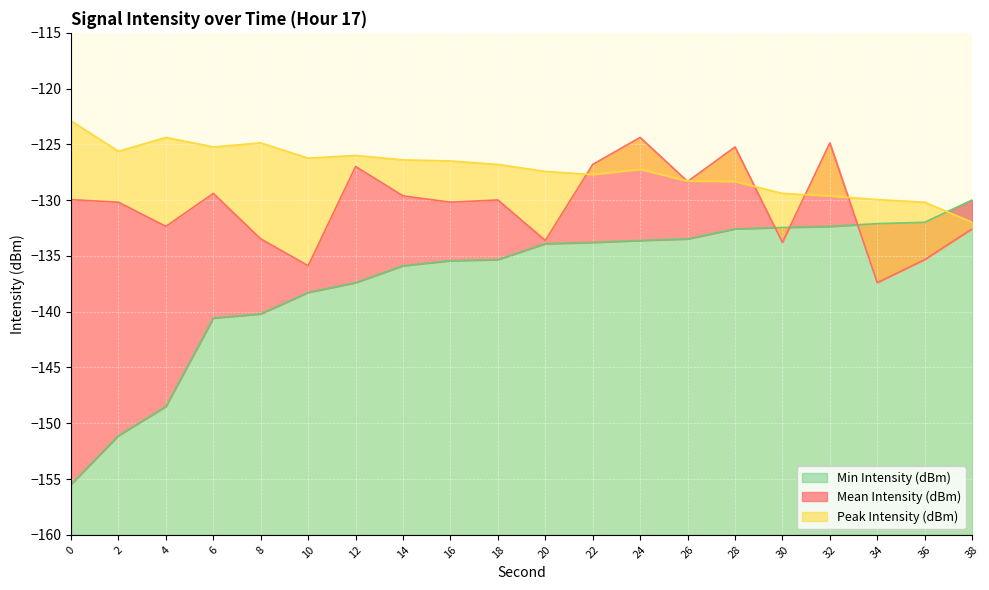

Reading left to right, transcribe all the data shown in this chart.

Mean Intensity (dBm): 0=-130.0	2=-130.2	4=-132.4	6=-129.4	8=-133.5	10=-135.9	12=-127.0	14=-129.6	16=-130.2	18=-130.0	20=-133.6	22=-126.8	24=-124.4	26=-128.3	28=-125.2	30=-133.8	32=-124.9	34=-137.4	36=-135.3	38=-132.6
Peak Intensity (dBm): 0=-122.9	2=-125.6	4=-124.4	6=-125.2	8=-124.9	10=-126.2	12=-126.0	14=-126.4	16=-126.5	18=-126.8	20=-127.4	22=-127.7	24=-127.2	26=-128.3	28=-128.3	30=-129.4	32=-129.6	34=-130.0	36=-130.2	38=-132.0
Min Intensity (dBm): 0=-155.5	2=-151.1	4=-148.5	6=-140.6	8=-140.2	10=-138.3	12=-137.4	14=-135.9	16=-135.4	18=-135.3	20=-133.9	22=-133.8	24=-133.6	26=-133.5	28=-132.6	30=-132.4	32=-132.4	34=-132.1	36=-132.0	38=-130.0